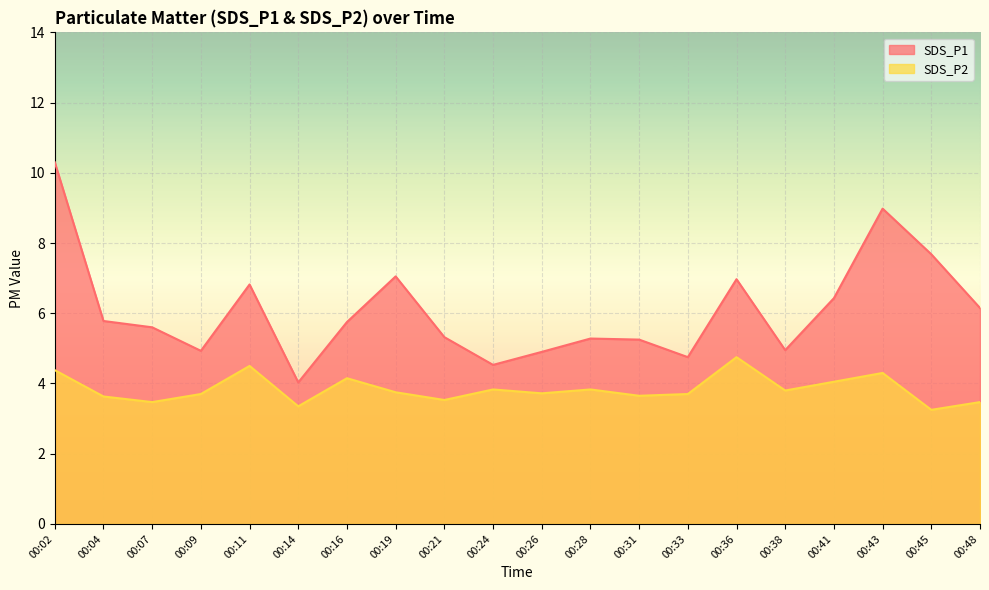

True or false: SDS_P2 and SDS_P1 cross at least once.

False